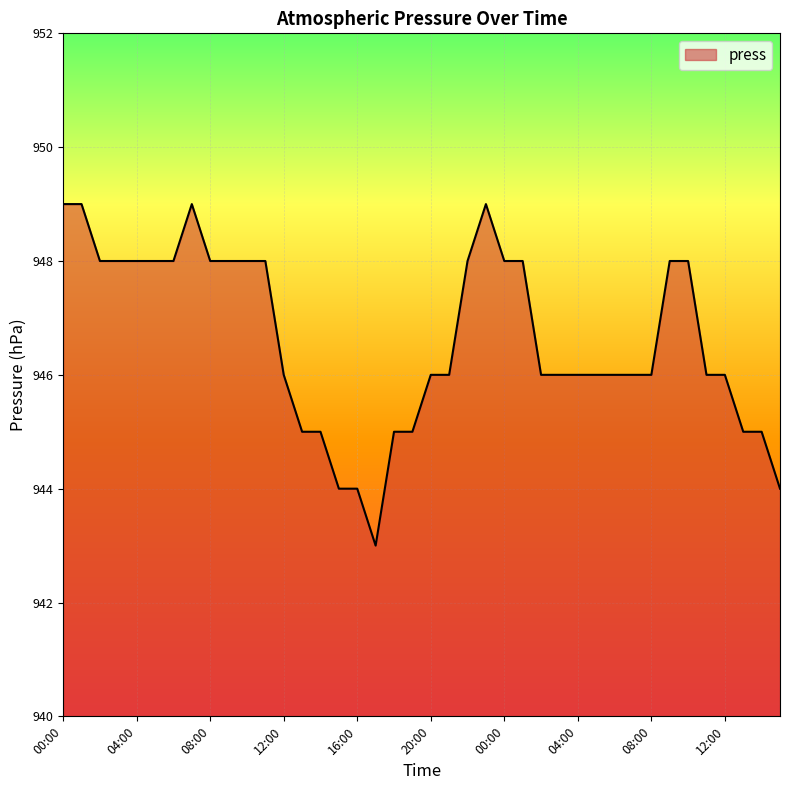

What is the greatest value displayed?

949